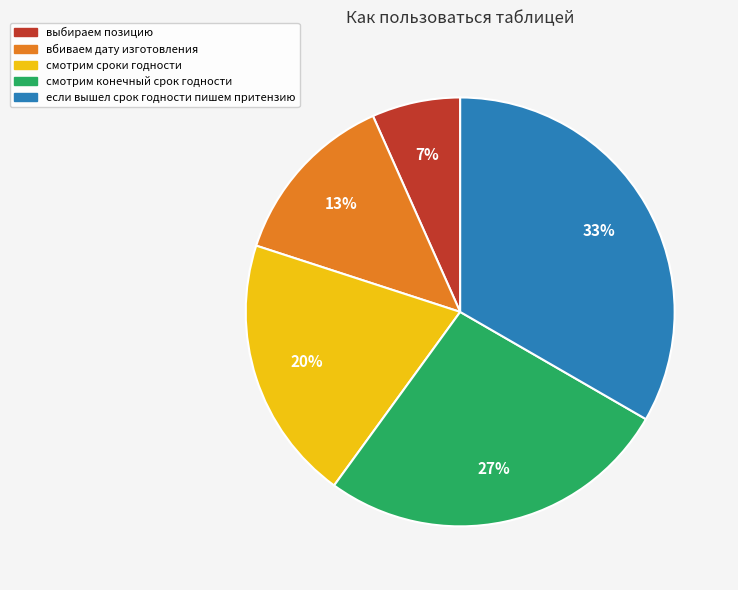

Count the number of slices in the pie.

5